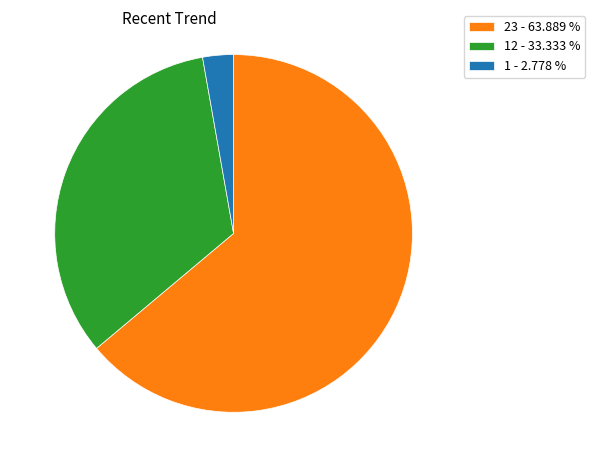

Is the sum of 1 - 2.778 % and 12 - 33.333 % greater than half?

No